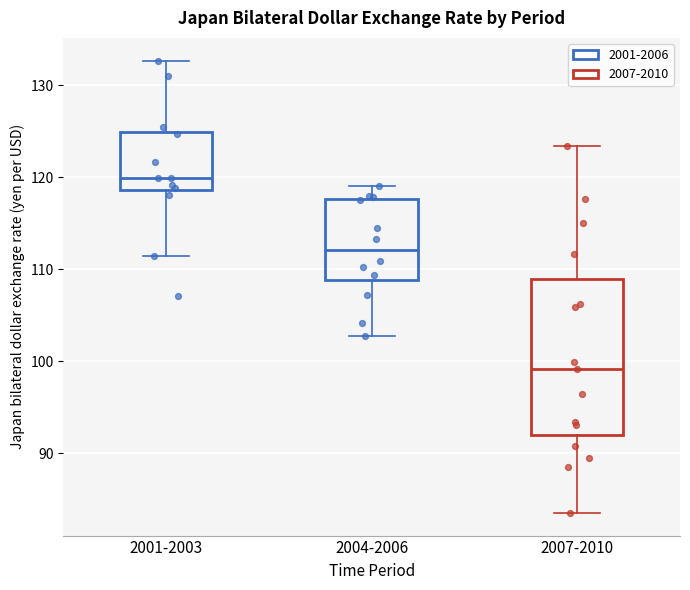

Where does the lower whisker of the box for 2004-2006 end on the y-axis? The values are not printed on the chart, so give them approximately, as read against the axis.

103